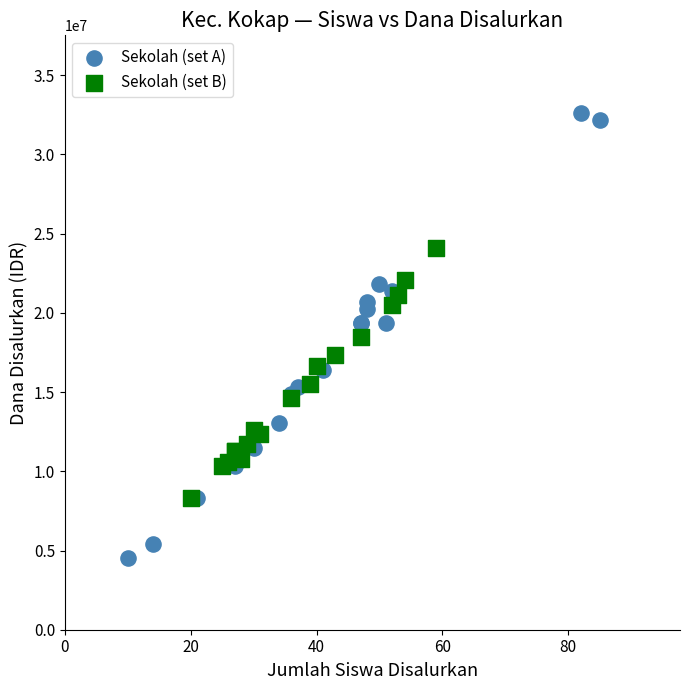

Which series contains the highest Y value?

Sekolah (set A)